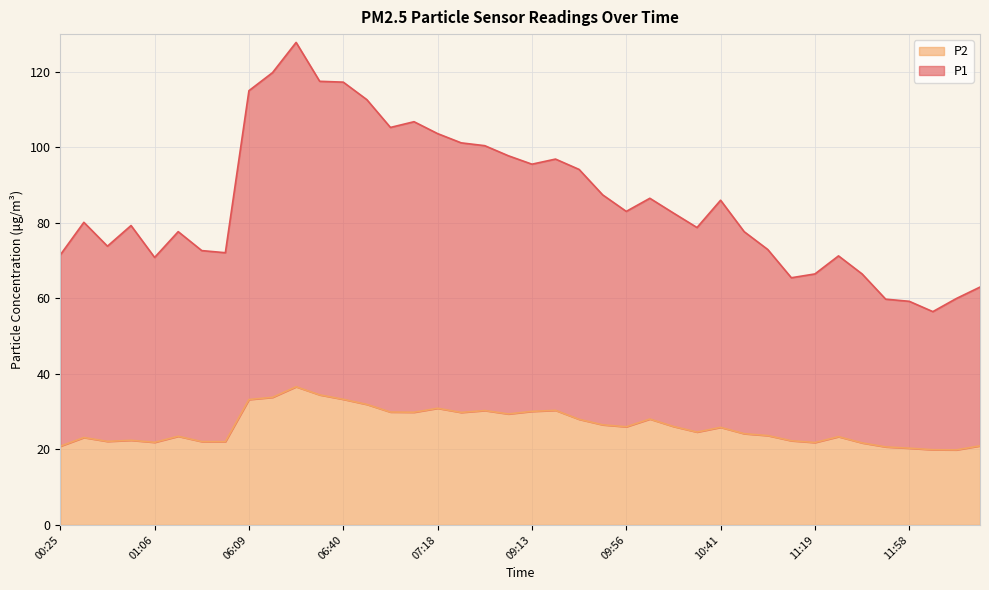

List the series in order of their overall mean, lowest first.

P2, P1